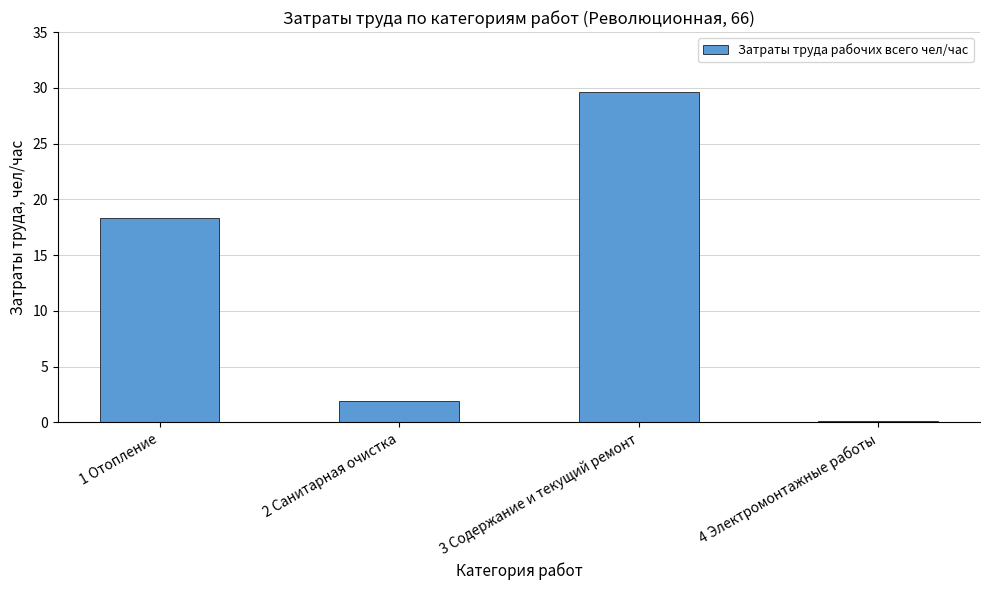

What is the sum of all values?

49.9